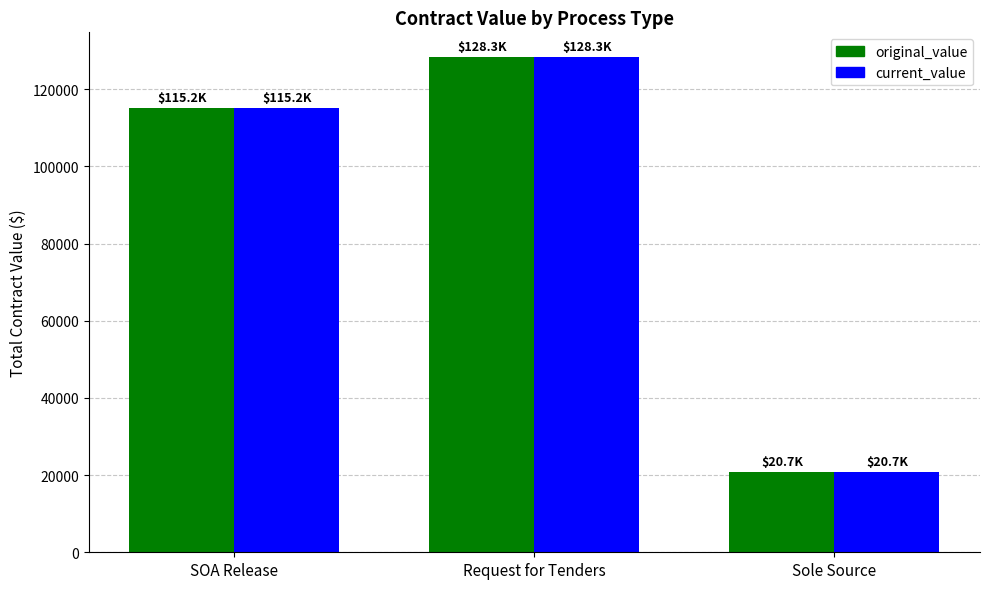

At which label is original_value closest to 74518?

SOA Release